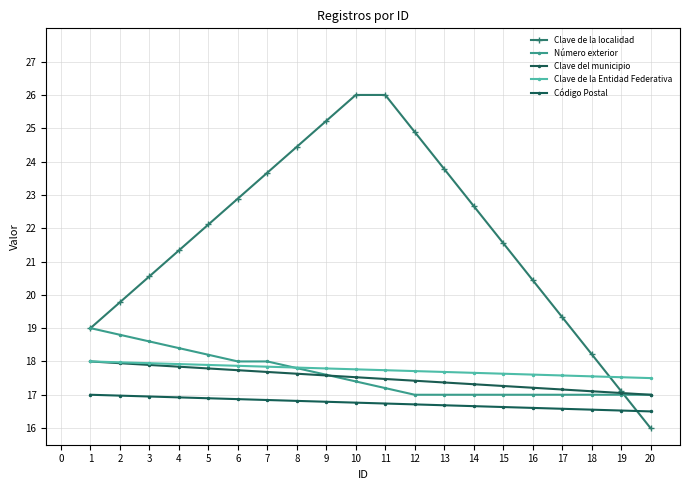

What is the difference between the maximum and minimum values in the Número exterior series?

2.0